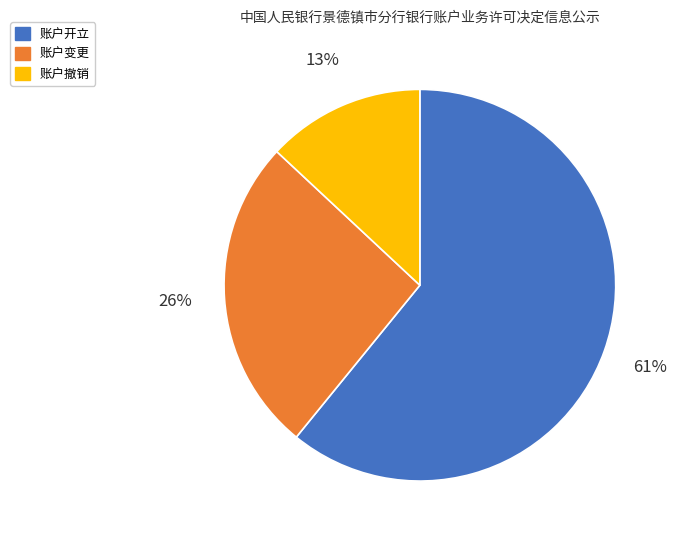

To the nearest percent, what is the difference between the largest and smallest slice percentages?

48%